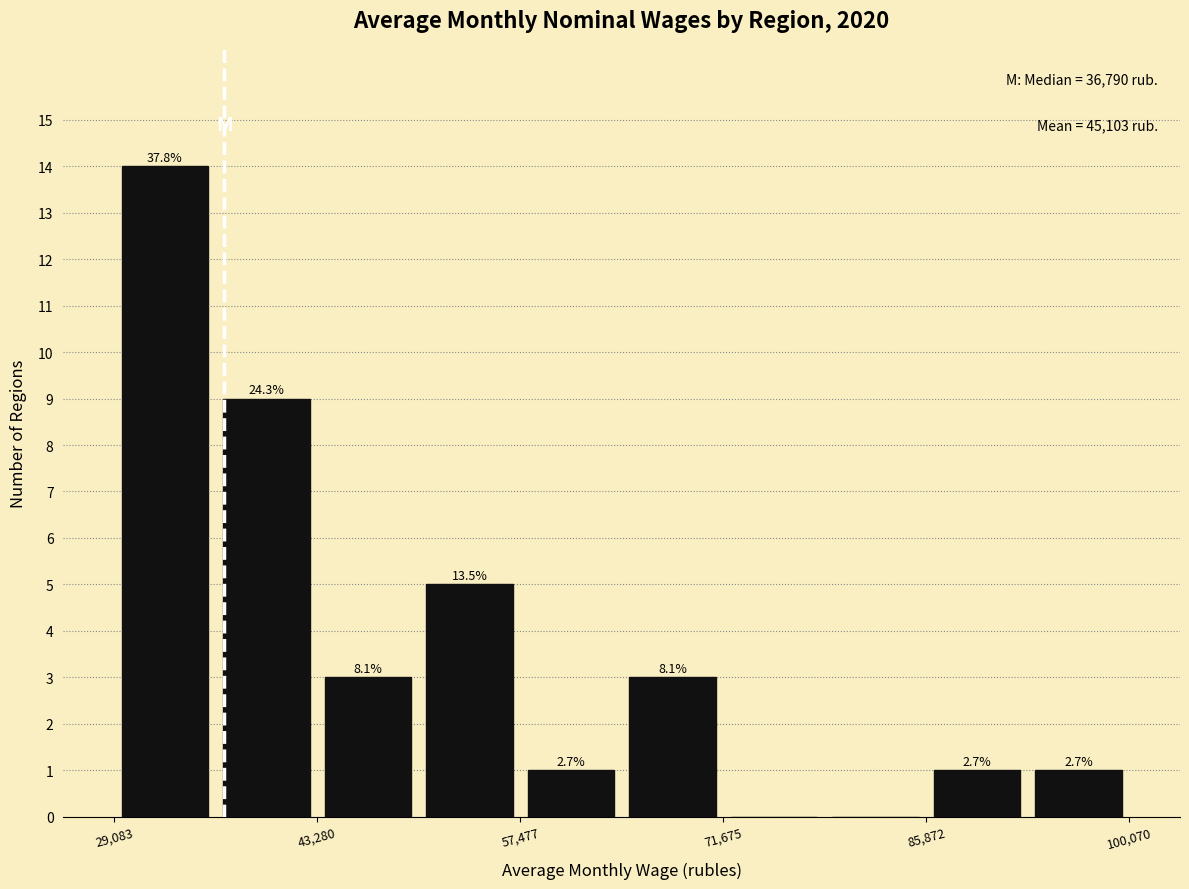

Read against the x-axis, roughly where is the centre of the tallest bar?

32000